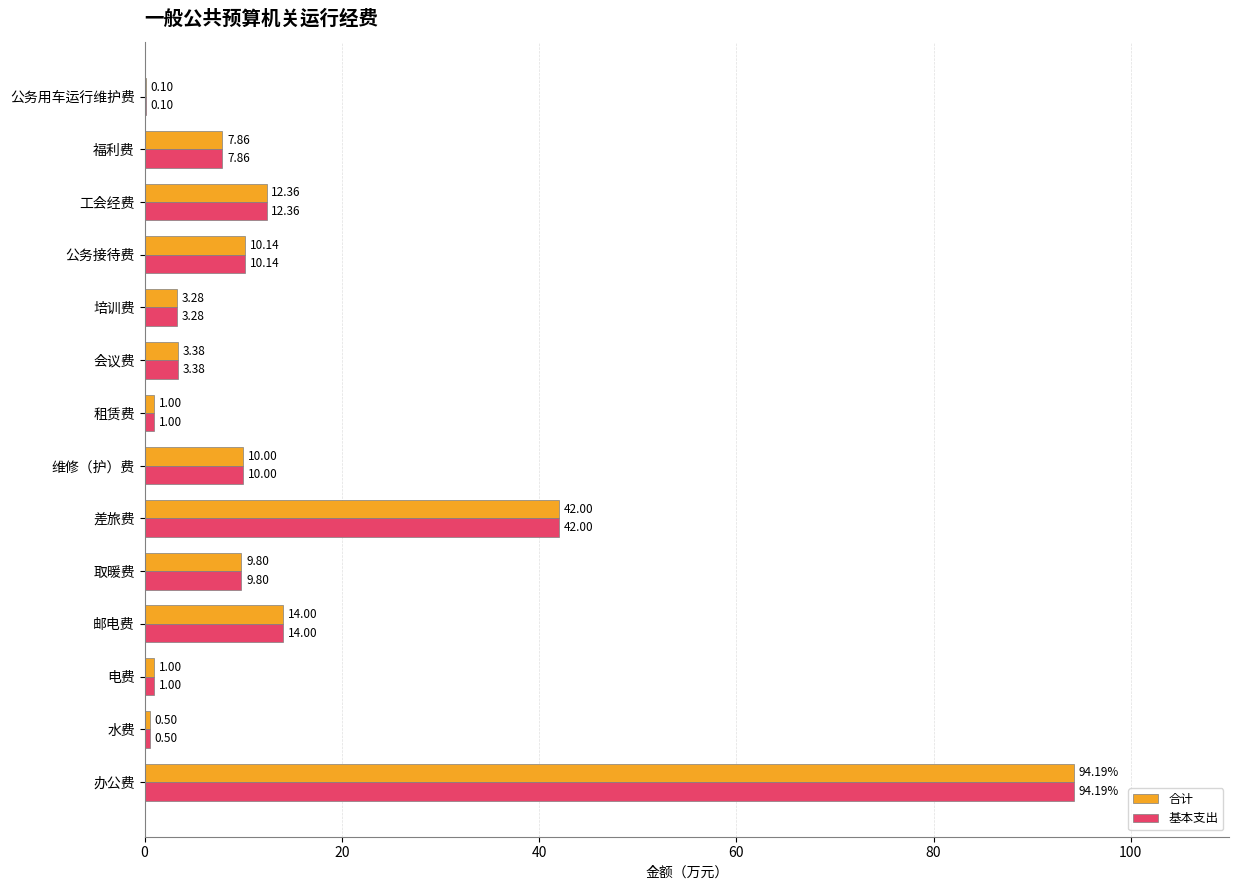

What is the total value across all series at 差旅费?

84.0